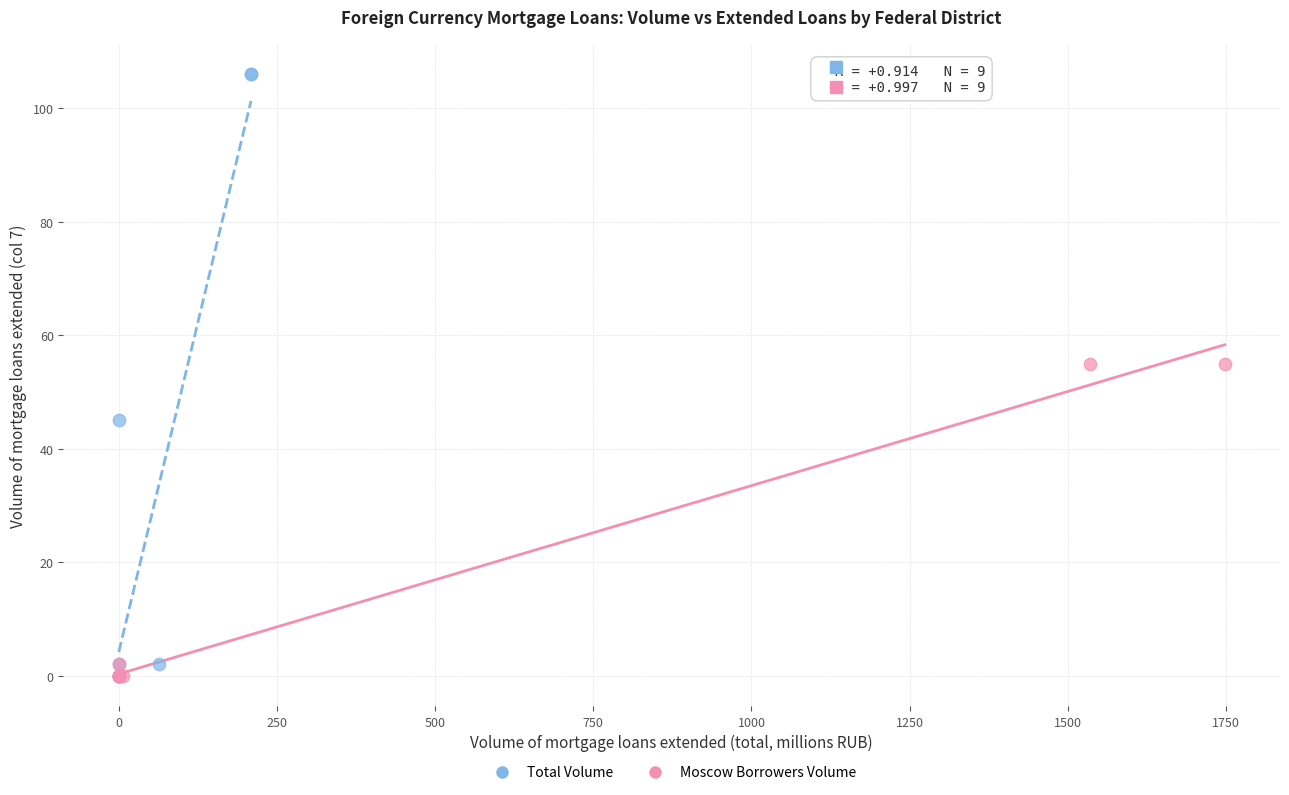

Which series contains the highest Y value?

Total Volume